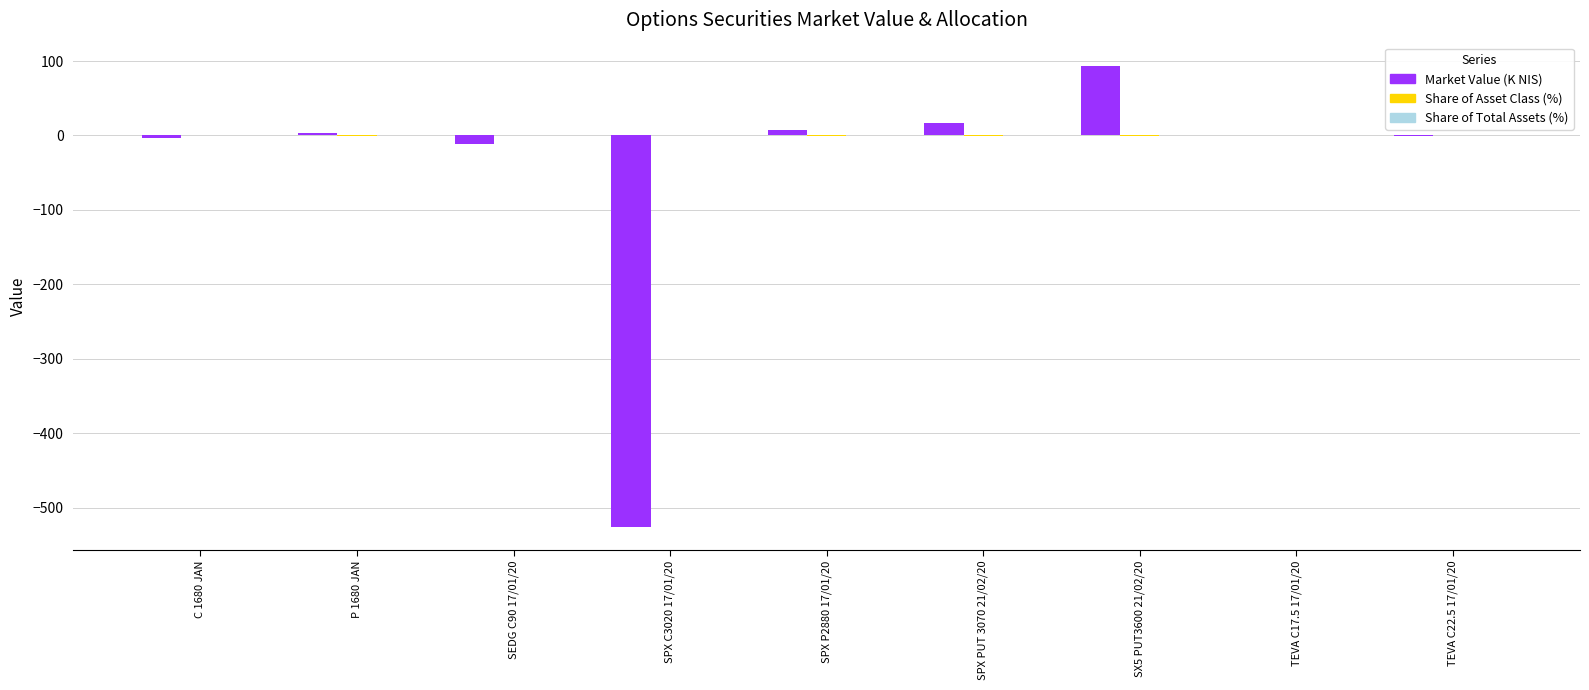

What is the highest value of the Market Value (K NIS) series?

93.8